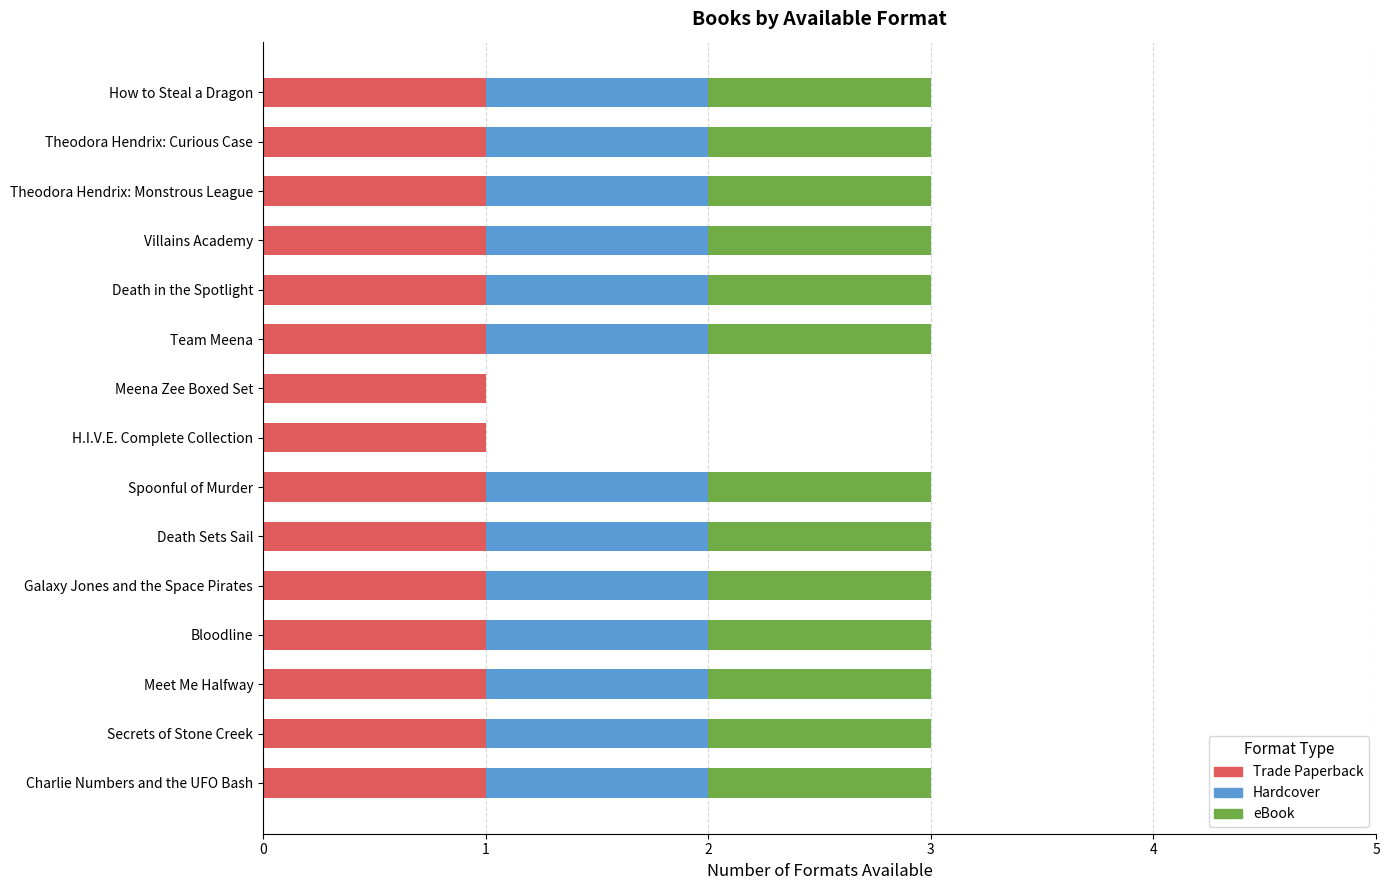

What is the total value across all series at Meet Me Halfway?

3